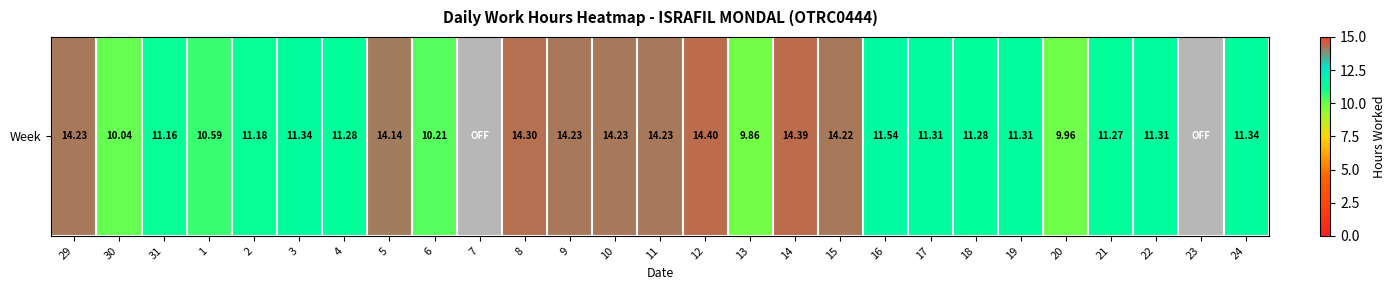

At which label is the value closest to 3?

29